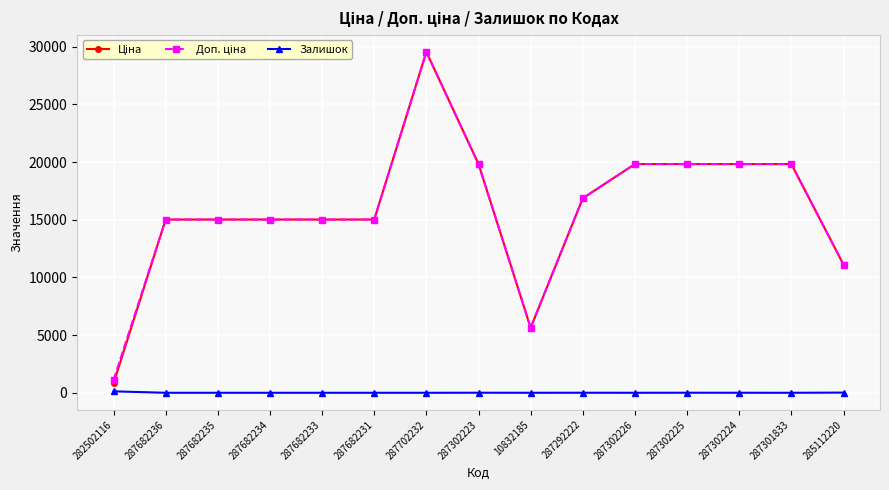

What is the greatest value displayed?

29548.9